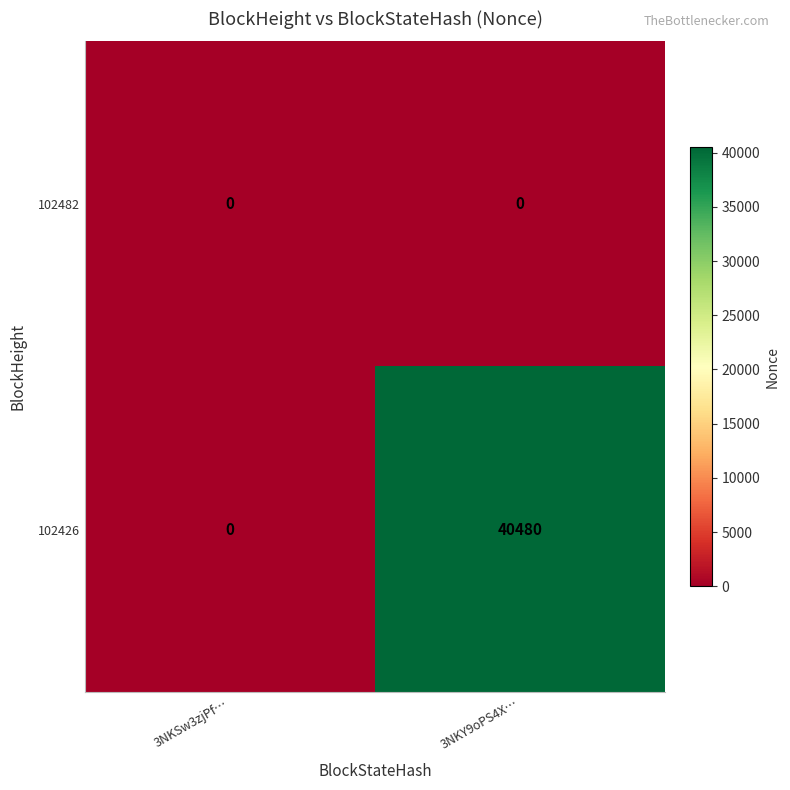

List the series in order of their overall mean, highest first.

102426, 102482